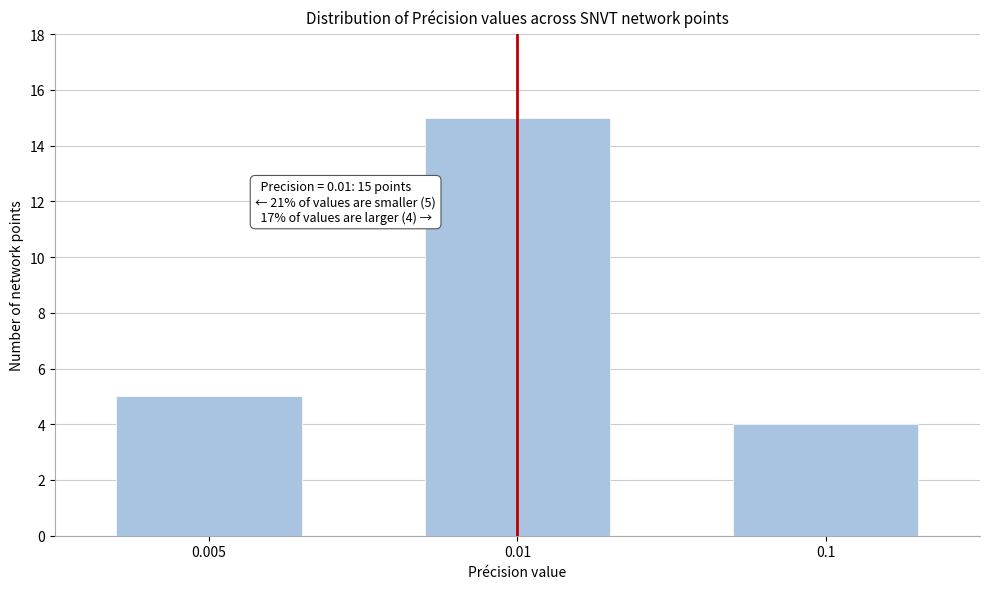

Reading left to right, list all the values displayed in this chart.

5	15	4